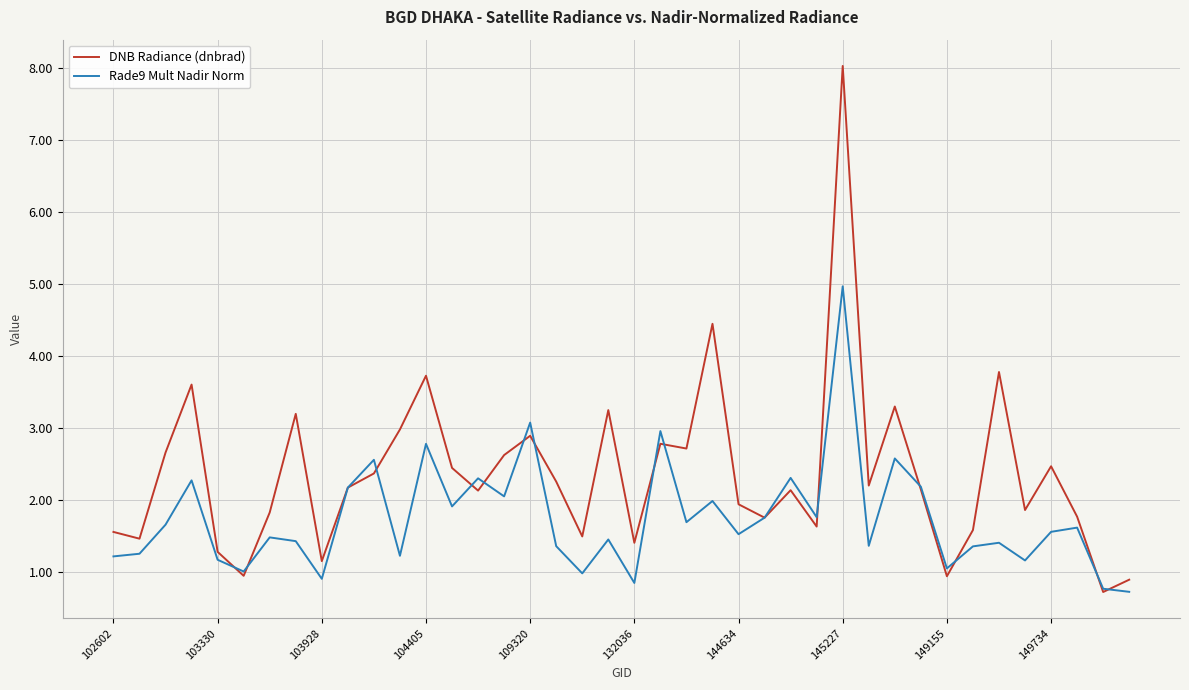

What is the smallest value displayed?

0.7